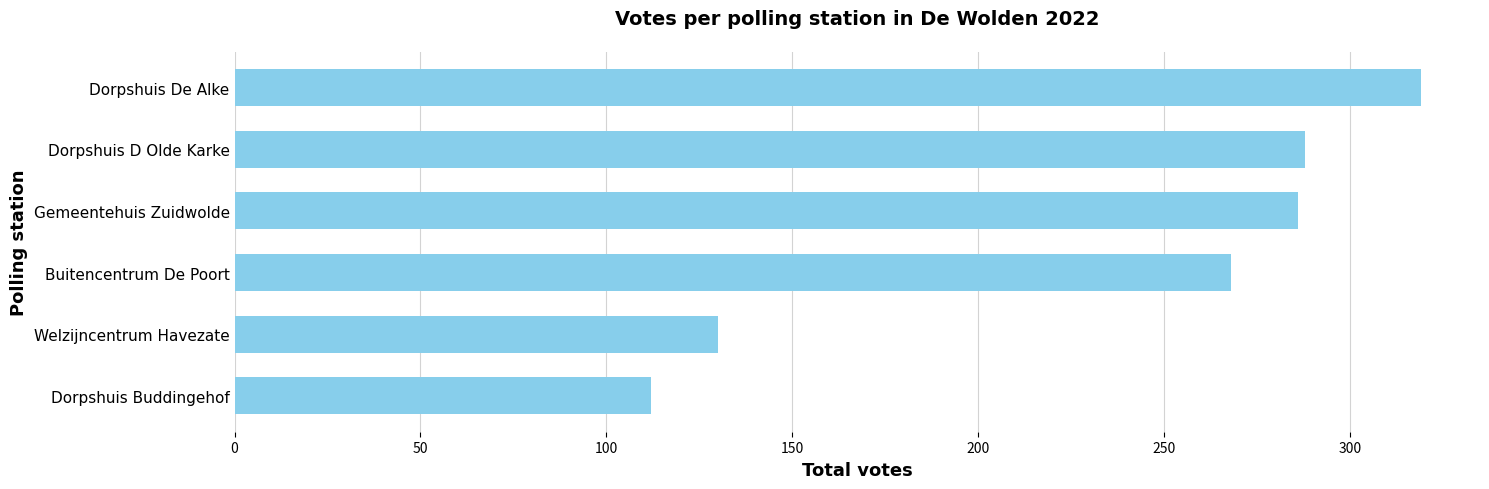

Reading bottom to top, extract all data points from this chart.

Dorpshuis Buddingehof=112	Welzijncentrum Havezate=130	Buitencentrum De Poort=268	Gemeentehuis Zuidwolde=286	Dorpshuis D Olde Karke=288	Dorpshuis De Alke=319